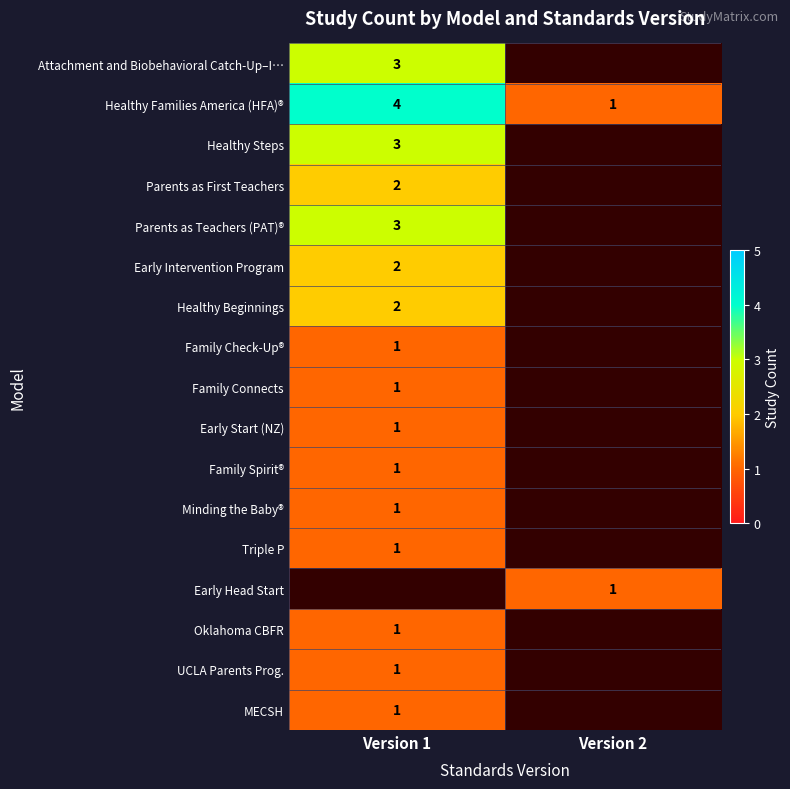

True or false: Early Head Start has a value of 0.4 at Version 2.

False